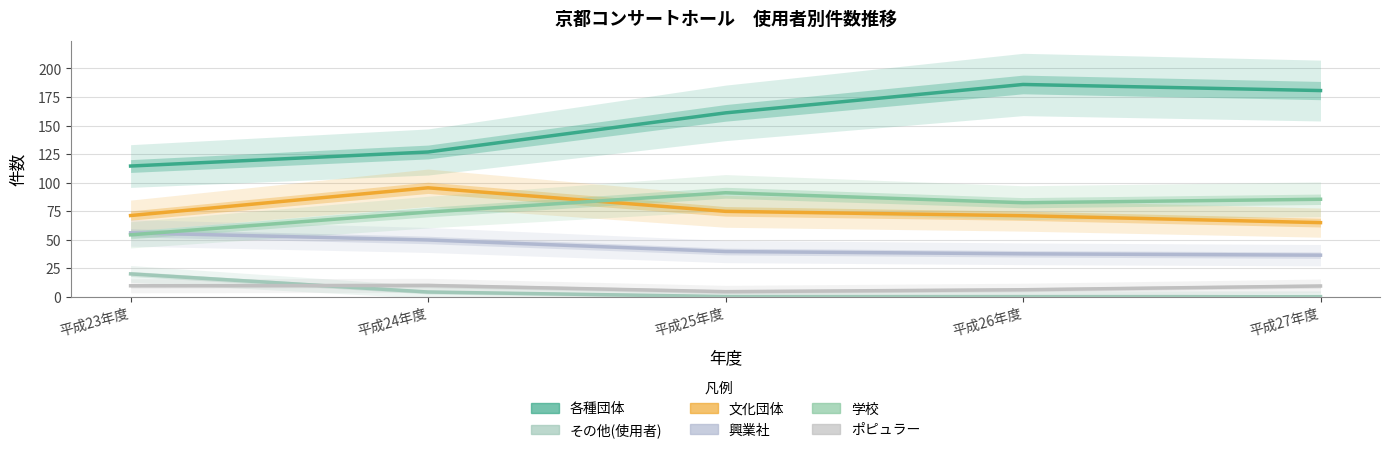

True or false: 文化団体 has more than 1 interior local peaks.

False